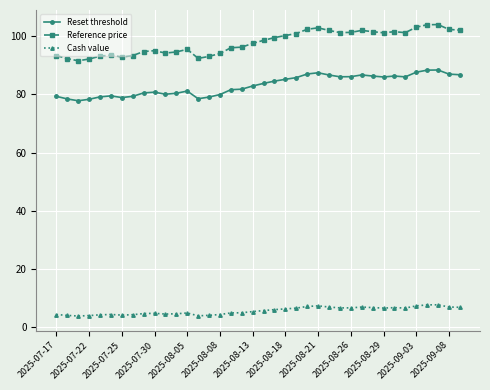

What is the difference between the maximum and second lowest values in the Reference price series?

11.8